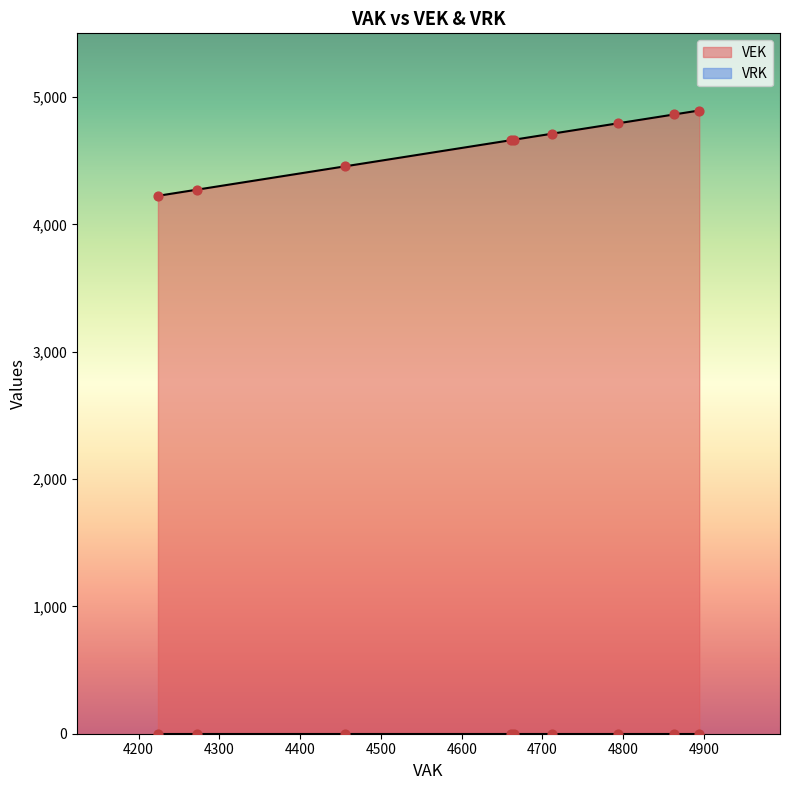

At how many categories does at least one series exceed 1194?

9